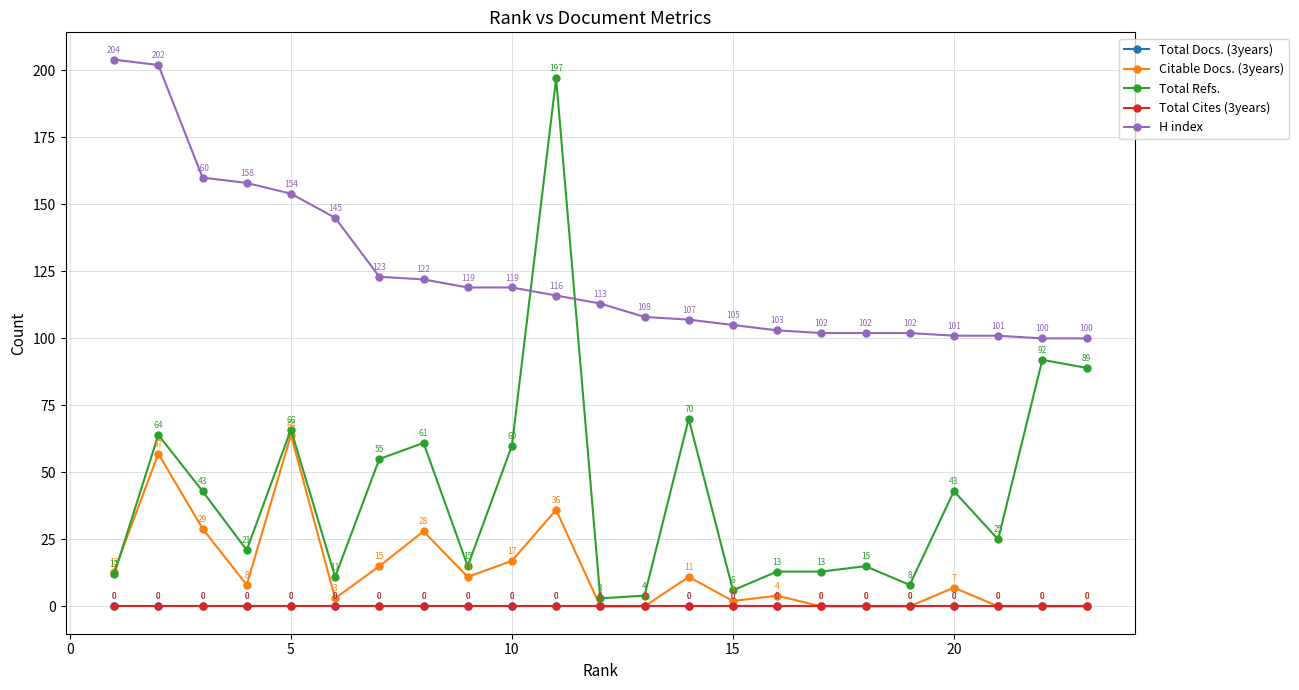

Does the chart have visible grid lines?

Yes